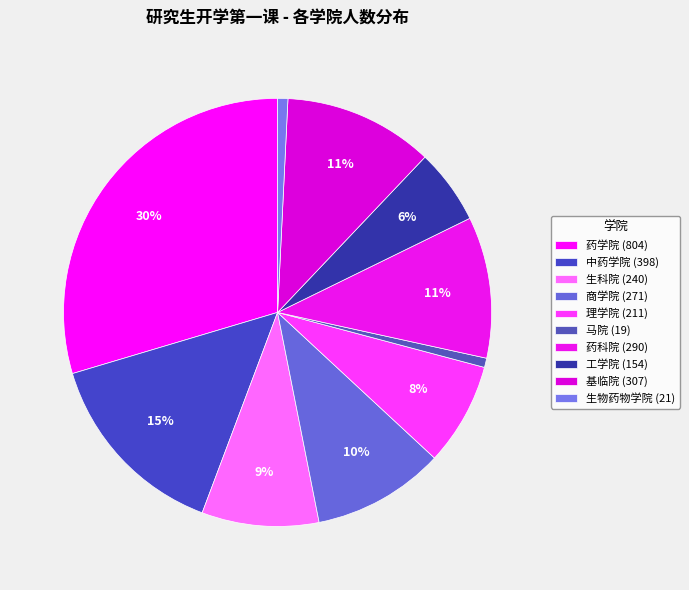

Count the number of slices in the pie.

10